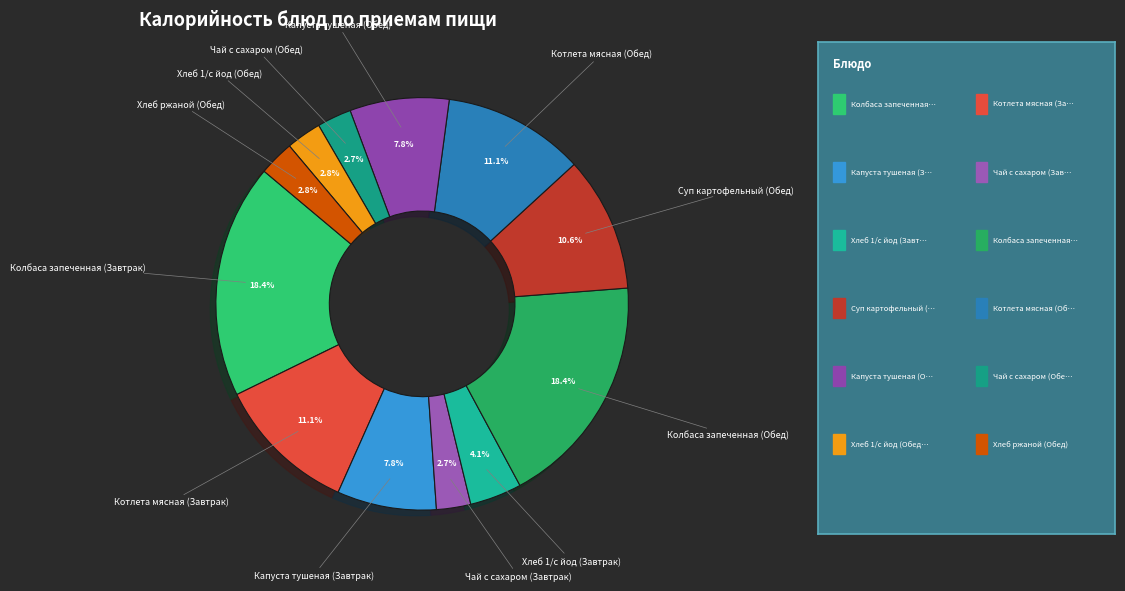

Which category has the biggest portion of the pie?

Колбаса запеченная (Завтрак)